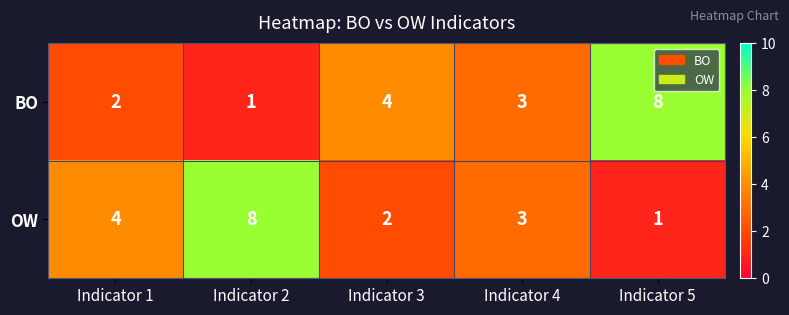

What is the difference between the maximum and minimum values in the BO series?

7